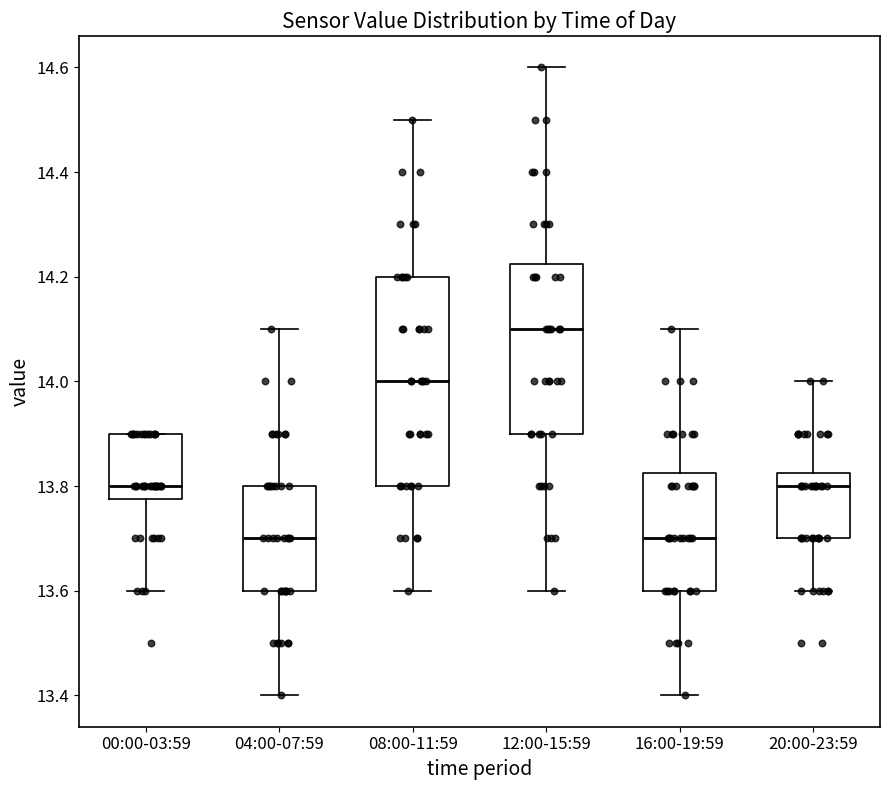

Reading left to right, read every box against the y-axis: the position of its median line, the range the box covers, and the ends of its whiskers. The values are not printed on the chart, so give them approximately, as read against the axis.

00:00-03:59: median 13.80, box 13.78 to 13.90, whiskers 13.60 to 13.90
04:00-07:59: median 13.70, box 13.60 to 13.80, whiskers 13.40 to 14.10
08:00-11:59: median 14.00, box 13.80 to 14.20, whiskers 13.60 to 14.50
12:00-15:59: median 14.10, box 13.90 to 14.22, whiskers 13.60 to 14.60
16:00-19:59: median 13.70, box 13.60 to 13.82, whiskers 13.40 to 14.10
20:00-23:59: median 13.80, box 13.70 to 13.82, whiskers 13.60 to 14.00